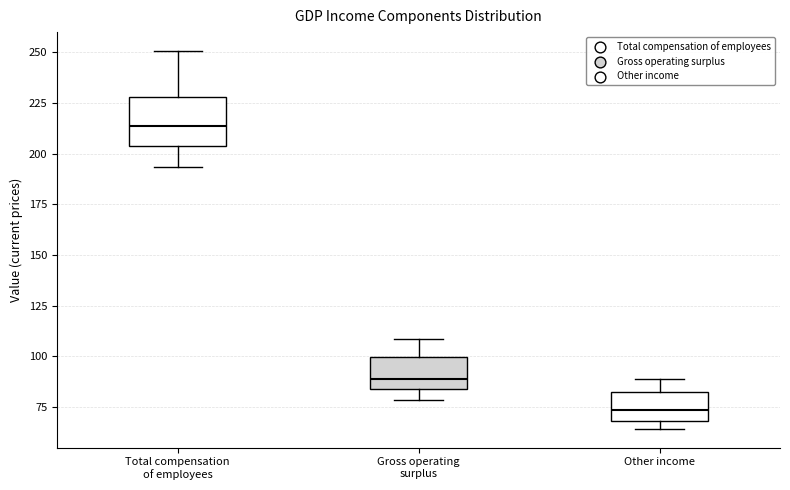

Reading left to right, transcribe this box plot: for each box, give where its median line is, the range the box spans, and where its two whiskers end, as read against the y-axis. The values are not printed on the chart, so give them approximately, as read against the axis.

Total compensation of employees: median 215, box 205 to 230, whiskers 195 to 250
Gross operating surplus: median 90, box 85 to 100, whiskers 80 to 110
Other income: median 75, box 70 to 85, whiskers 65 to 90